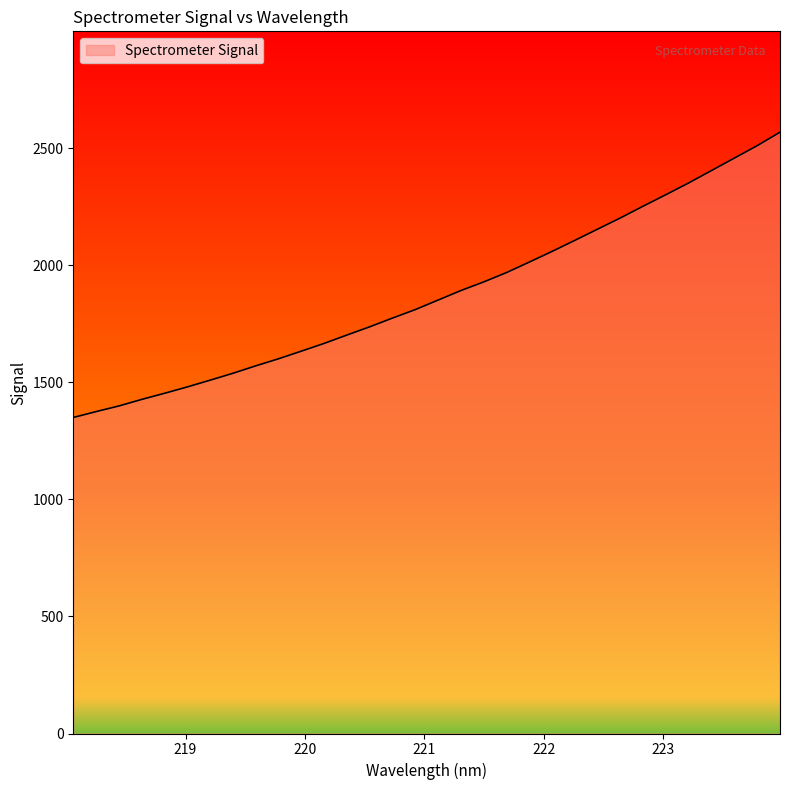

What is the minimum value shown in the chart?

1350.2